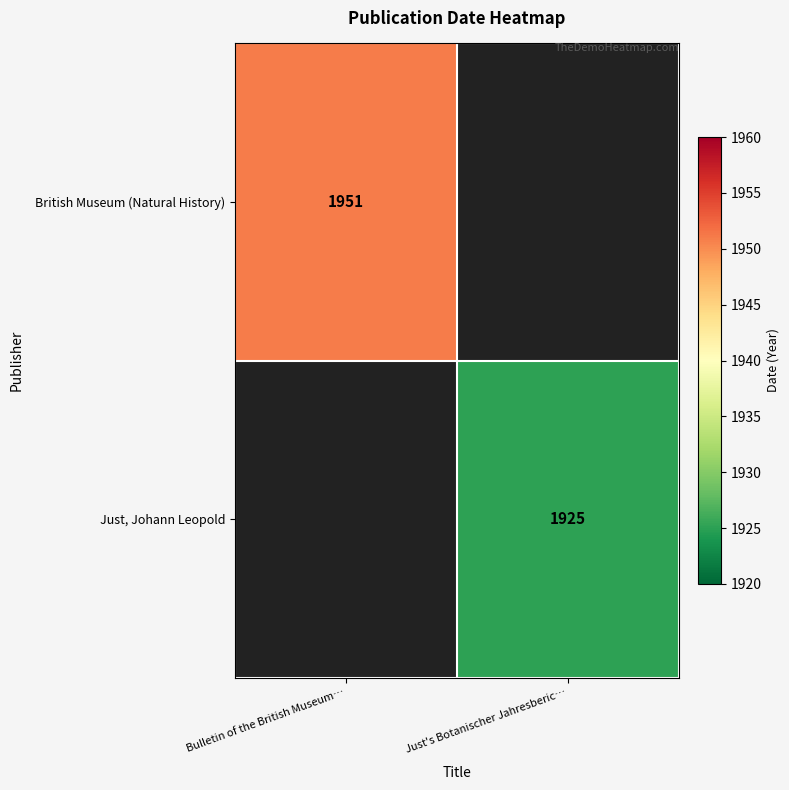

True or false: Just, Johann Leopold has a value of 538 at Just's Botanischer Jahresberic….

False